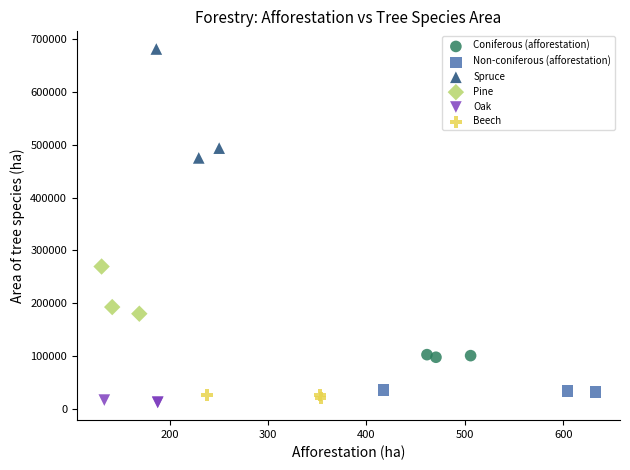

Which series has the widest spread of Y values?

Spruce